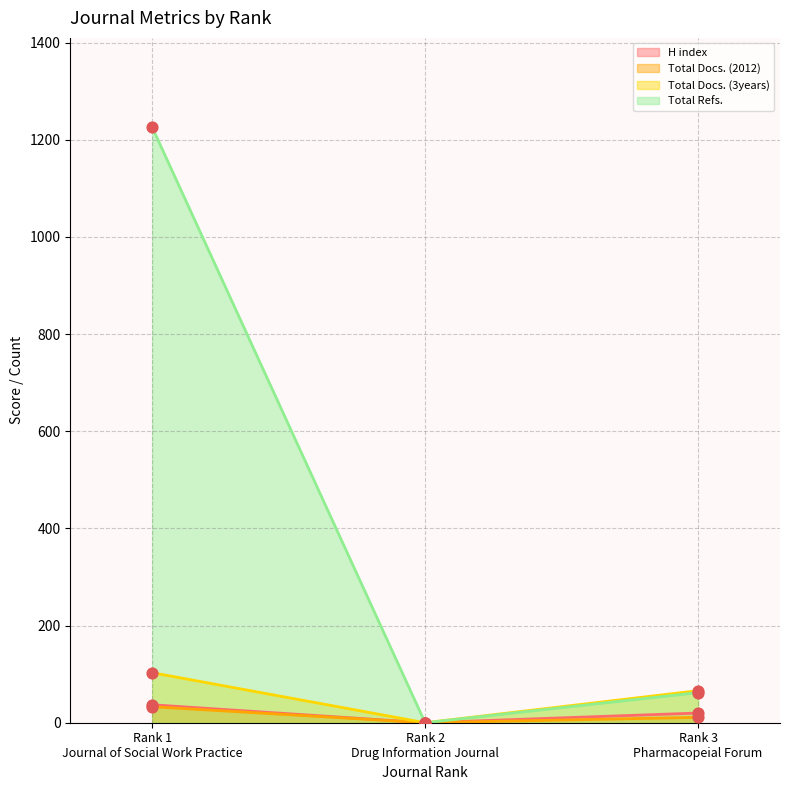

Which series has the largest total across all categories?

Total Refs.